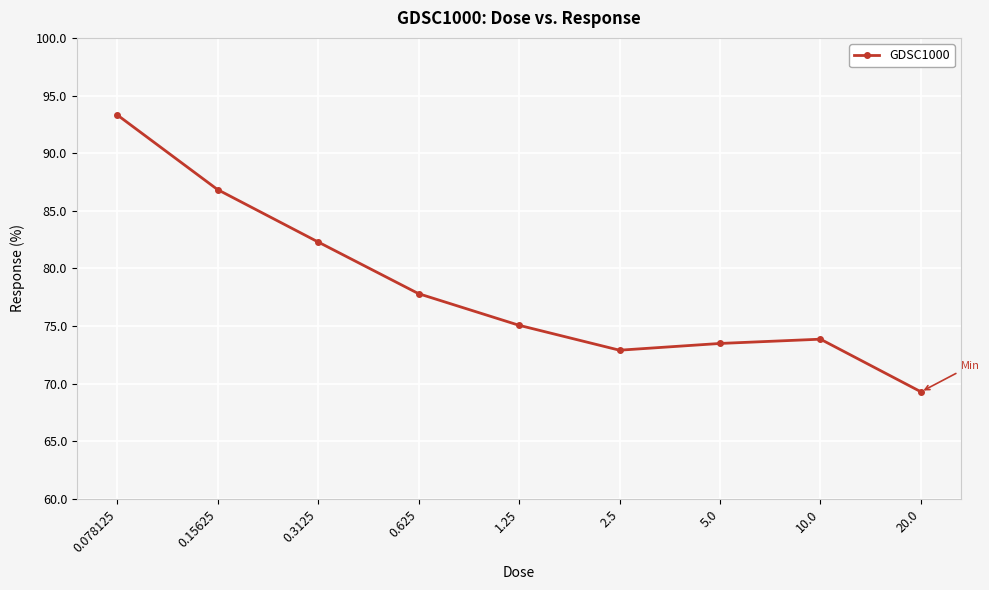

Where is the first local minimum?

2.5